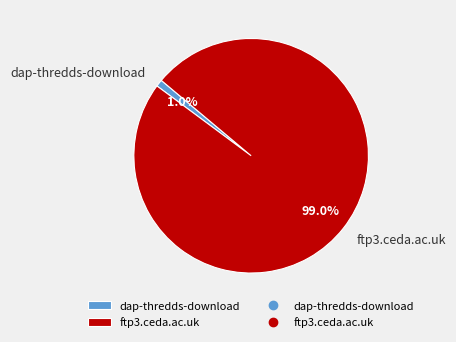

How many segments does this pie chart have?

2